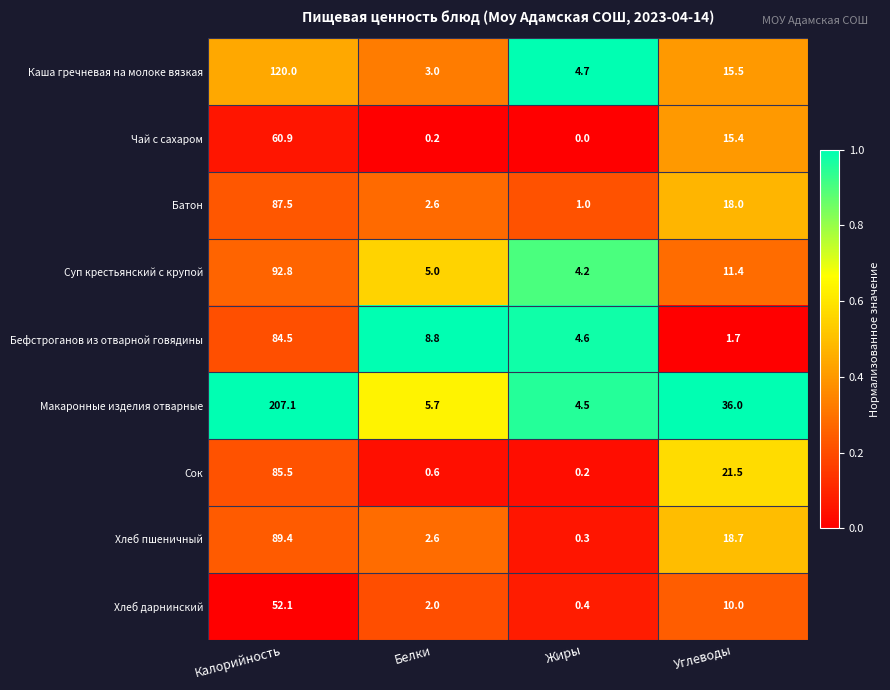

Which series has the widest spread of values?

Макаронные изделия отварные